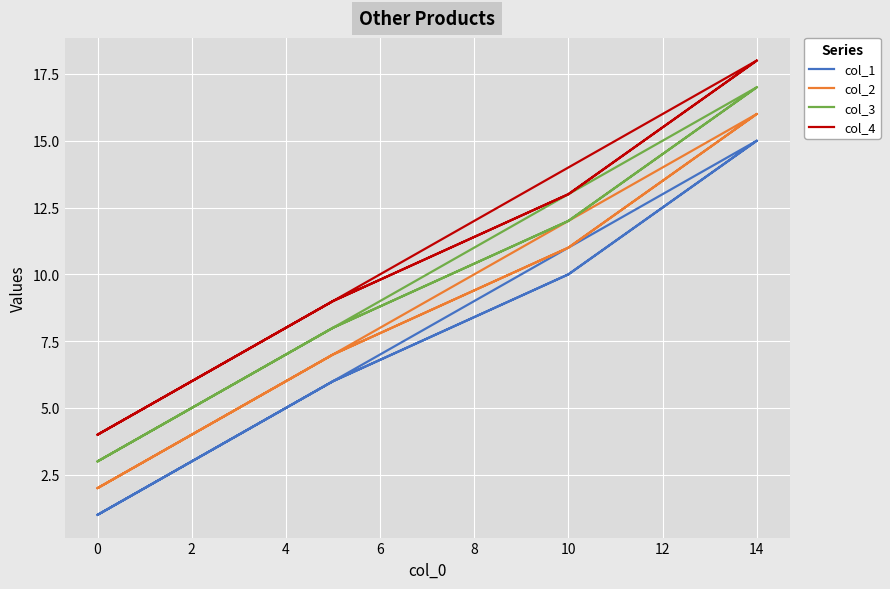

What is the value of the col_2 point at the 2nd from the left?

7